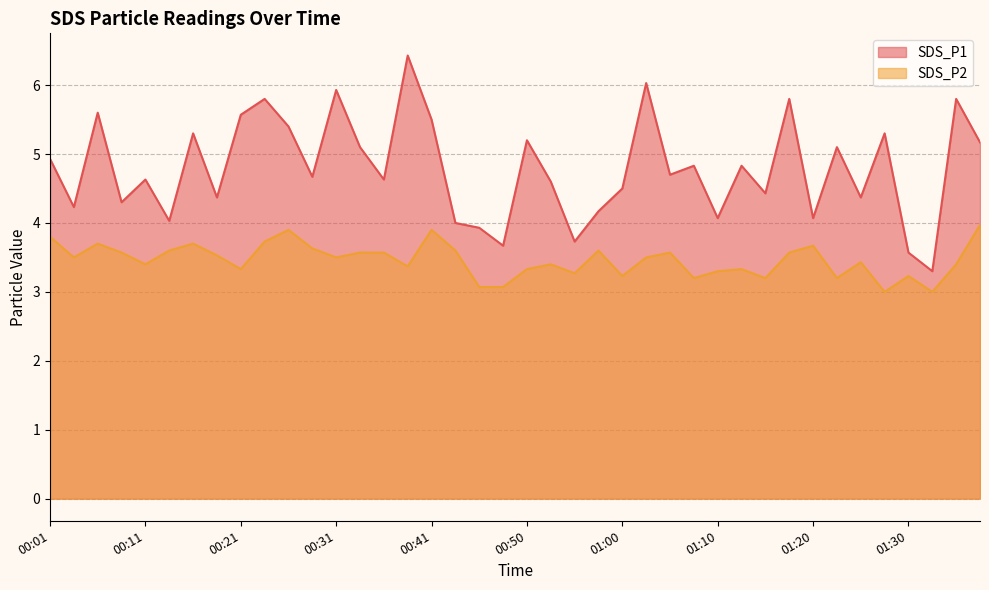

Reading left to right, what are all the values shown in this chart?

SDS_P1: 4.9	4.2	5.6	4.3	4.6	4.0	5.3	4.4	5.6	5.8	5.4	4.7	5.9	5.1	4.6	6.4	5.5	4.0	3.9	3.7	5.2	4.6	3.7	4.2	4.5	6.0	4.7	4.8	4.1	4.8	4.4	5.8	4.1	5.1	4.4	5.3	3.6	3.3	5.8	5.2
SDS_P2: 3.8	3.5	3.7	3.6	3.4	3.6	3.7	3.5	3.3	3.7	3.9	3.6	3.5	3.6	3.6	3.4	3.9	3.6	3.1	3.1	3.3	3.4	3.3	3.6	3.2	3.5	3.6	3.2	3.3	3.3	3.2	3.6	3.7	3.2	3.4	3.0	3.2	3.0	3.4	4.0